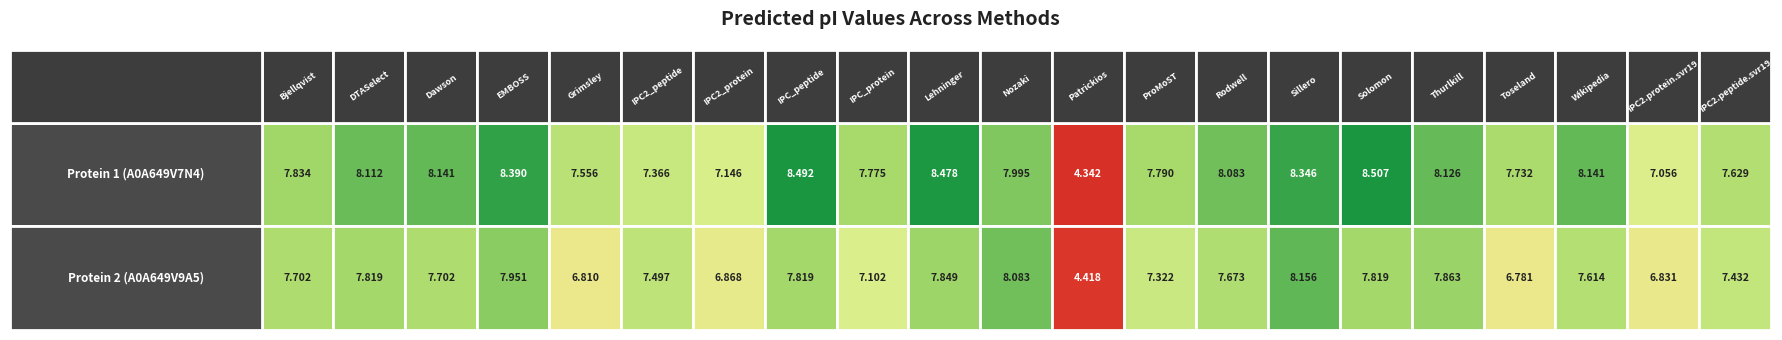

What is the minimum value for tr|A0A649V9A5|A0A649V9A5_9CAUD DNA primase?

4.4